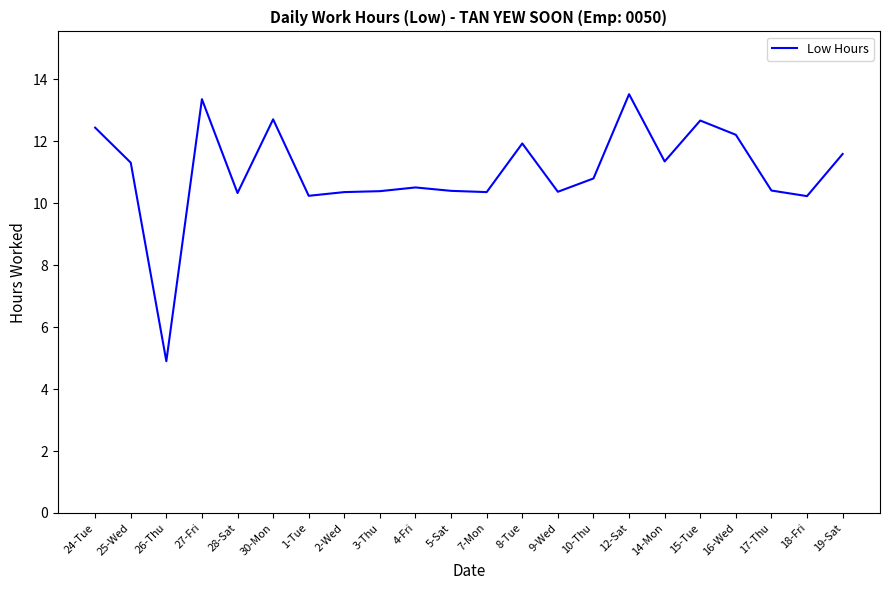

What is the sum of all values?

242.4